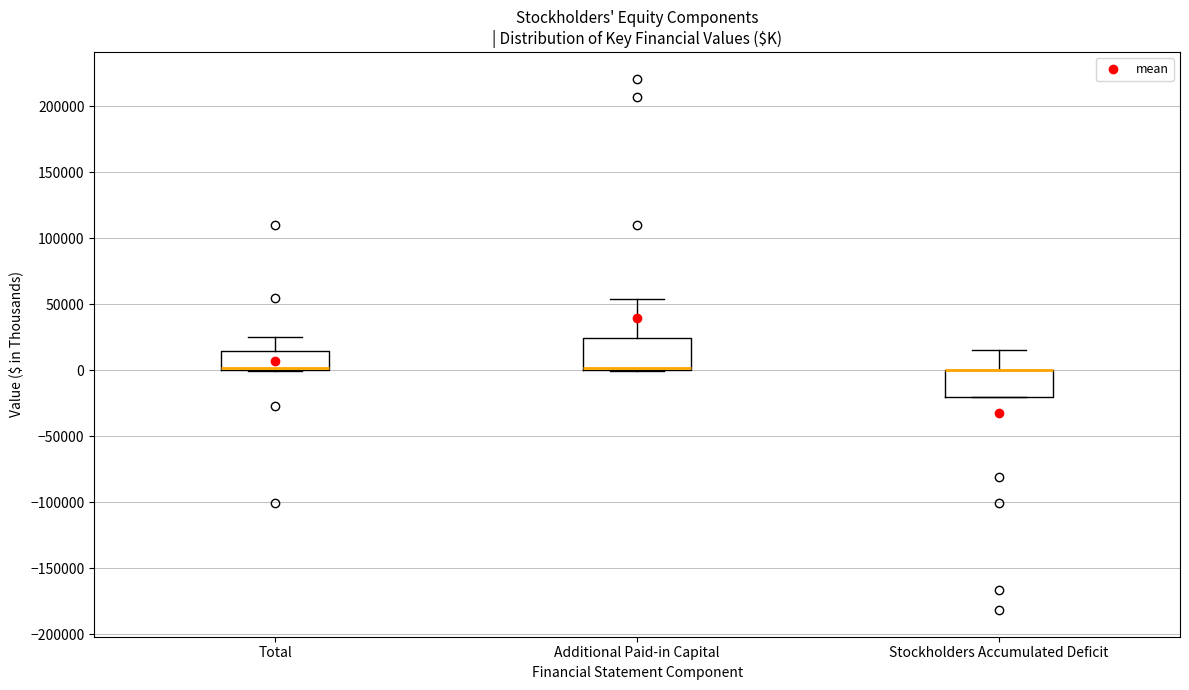

Reading left to right, transcribe this box plot: for each box, give where its median line is, the range the box spans, and where its two whiskers end, as read against the y-axis. The values are not printed on the chart, so give them approximately, as read against the axis.

Total: median 0 (drawn on the box's lower edge), box 0 to 15000, whiskers 0 to 25000
Additional Paid-in Capital: median 0 (drawn on the box's lower edge), box 0 to 25000, whiskers 0 to 55000
Stockholders Accumulated Deficit: median 0 (drawn on the box's upper edge), box -20000 to 0, whiskers -20000 to 15000